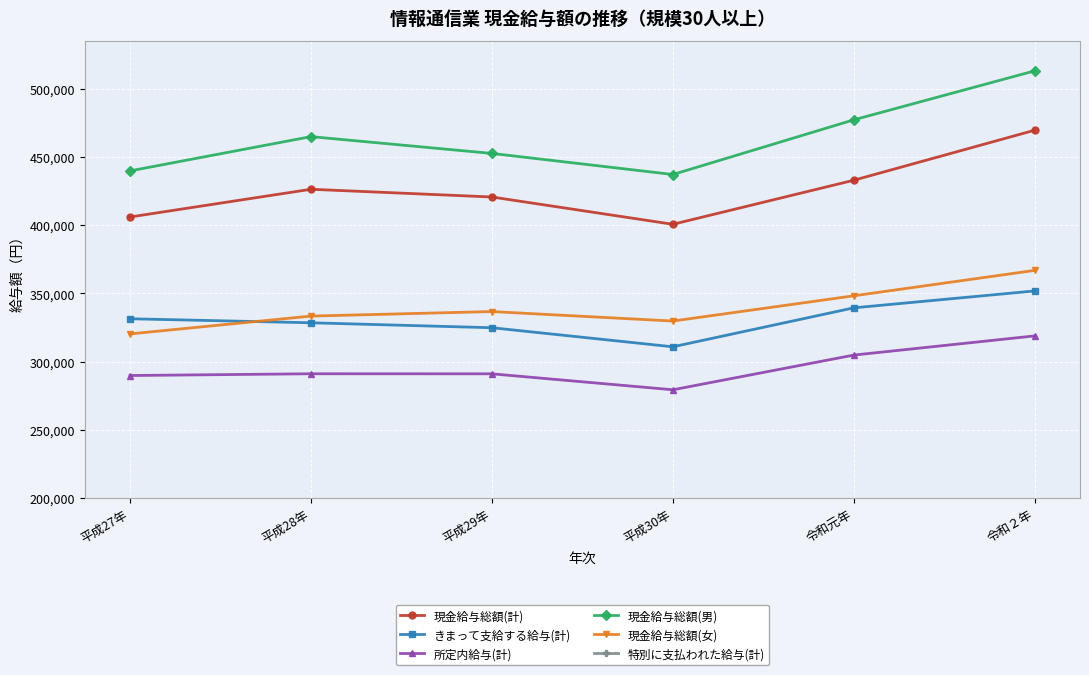

What is the maximum value for 現金給与総額(計)?

469601